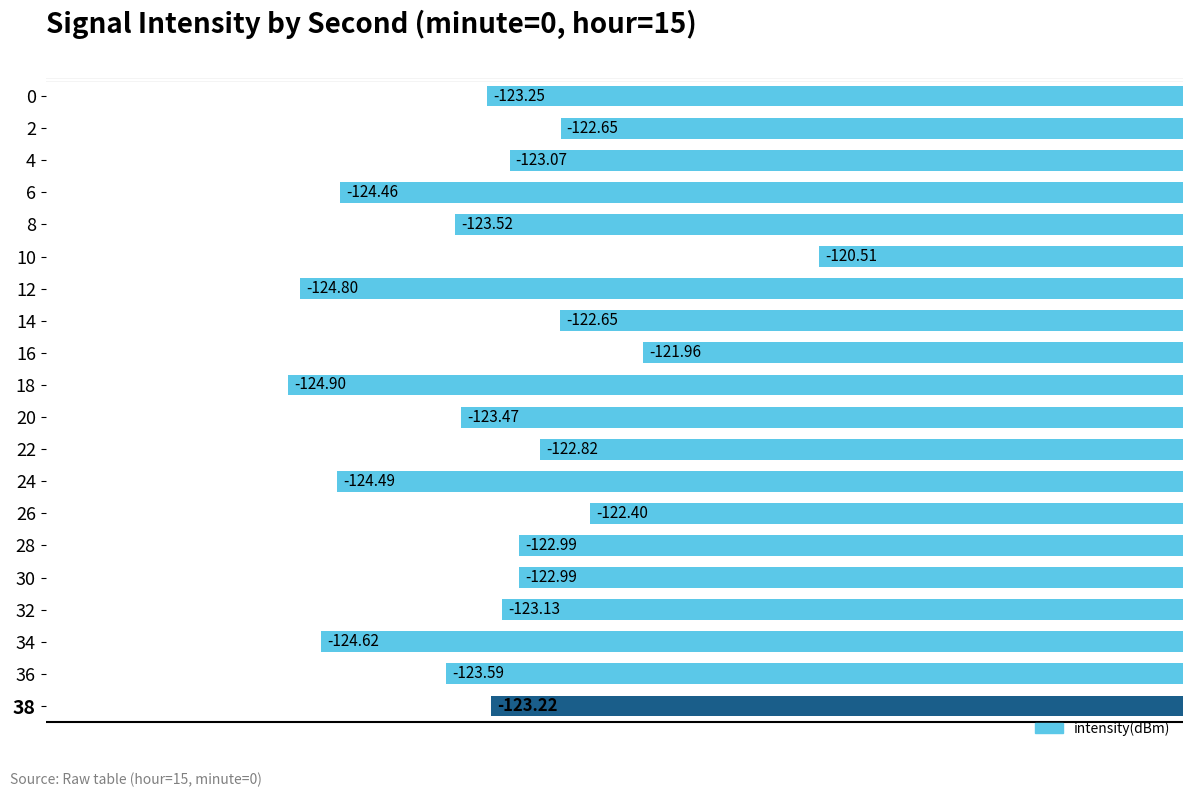

Between 8 and 6, which is larger?

8